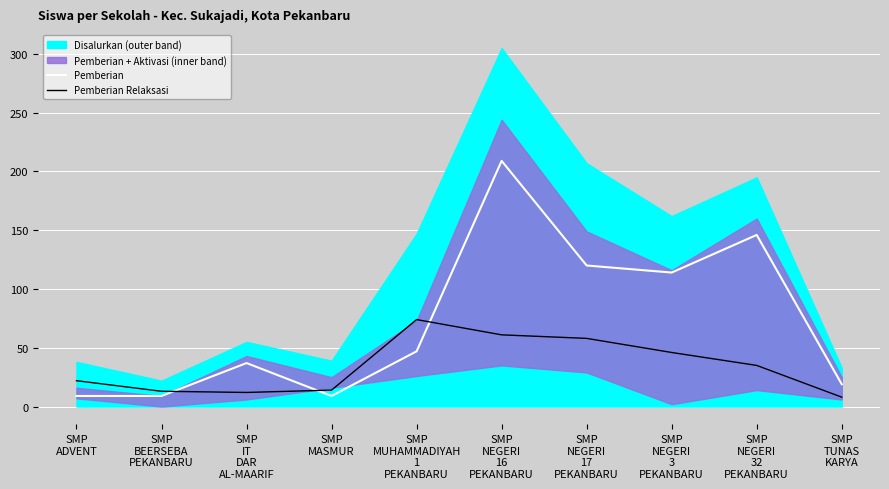

Reading left to right, transcribe all the data shown in this chart.

Pemberian: SMP
ADVENT=9	SMP
BEERSEBA
PEKANBARU=9	SMP
IT
DAR
AL-MAARIF=37	SMP
MASMUR=9	SMP
MUHAMMADIYAH
1
PEKANBARU=47	SMP
NEGERI
16
PEKANBARU=209	SMP
NEGERI
17
PEKANBARU=120	SMP
NEGERI
3
PEKANBARU=114	SMP
NEGERI
32
PEKANBARU=146	SMP
TUNAS
KARYA=19
Pemberian Relaksasi: SMP
ADVENT=22	SMP
BEERSEBA
PEKANBARU=13	SMP
IT
DAR
AL-MAARIF=12	SMP
MASMUR=14	SMP
MUHAMMADIYAH
1
PEKANBARU=74	SMP
NEGERI
16
PEKANBARU=61	SMP
NEGERI
17
PEKANBARU=58	SMP
NEGERI
3
PEKANBARU=46	SMP
NEGERI
32
PEKANBARU=35	SMP
TUNAS
KARYA=8